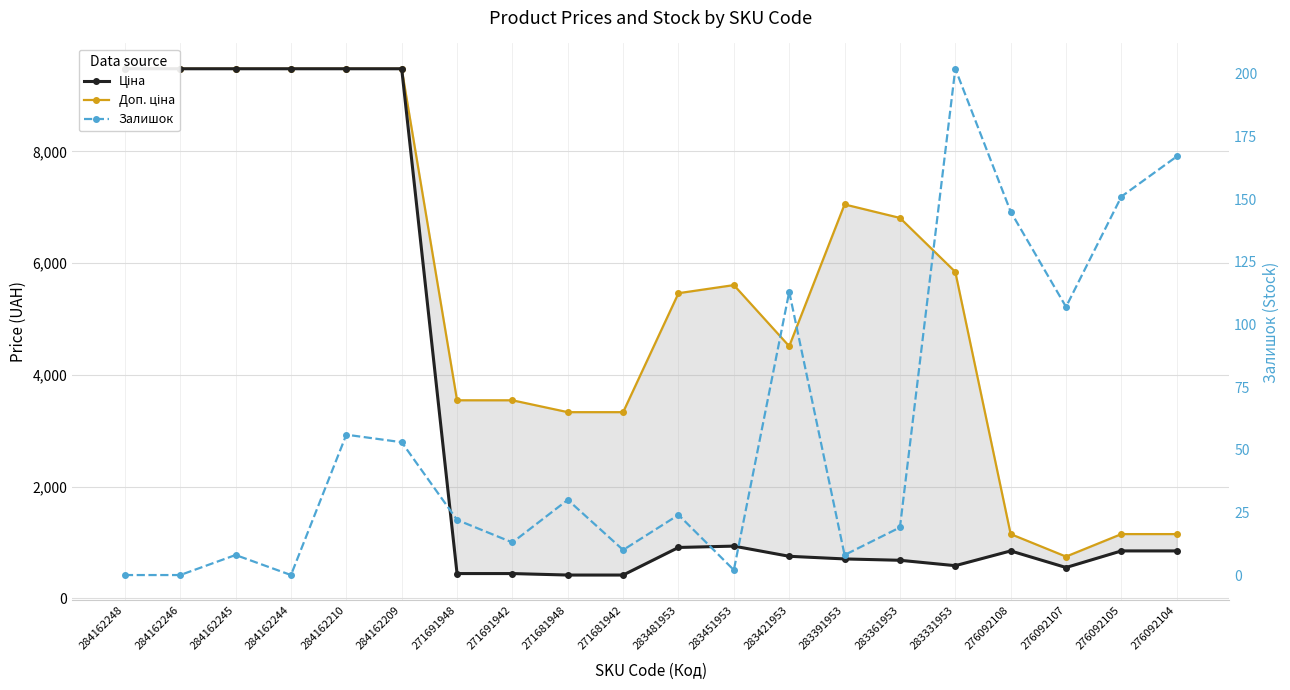

In Ціна, how many points are lower than both neighbors (excluding endpoints)?

2